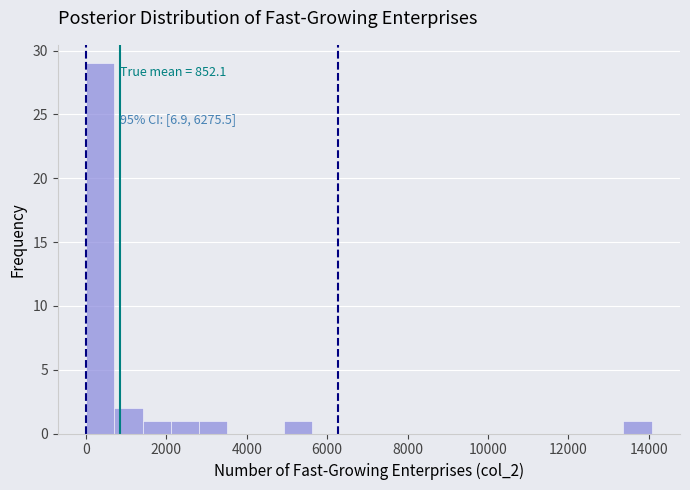

Around what value on the x-axis is the tallest bar? Give the approximate position of its centre, as read against the axis.

400